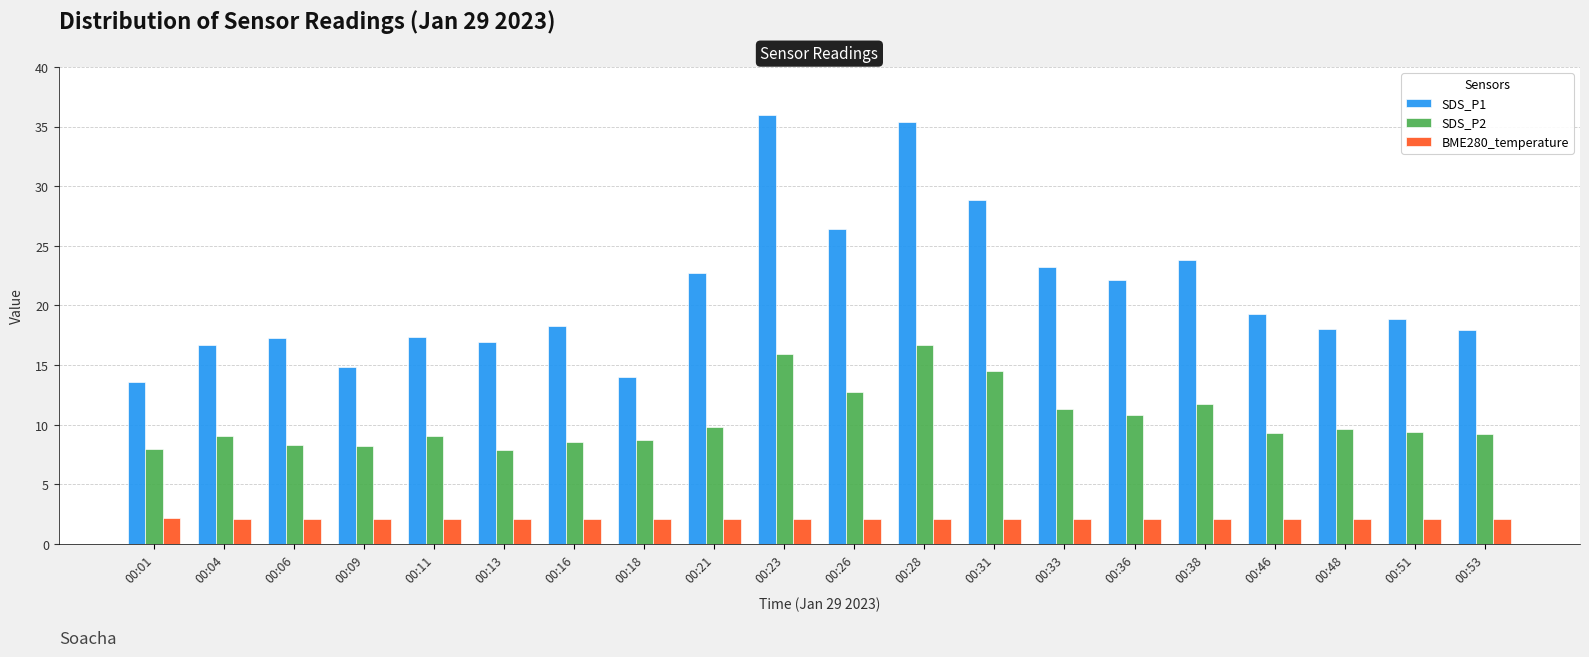

Does the chart contain stacked bars?

No